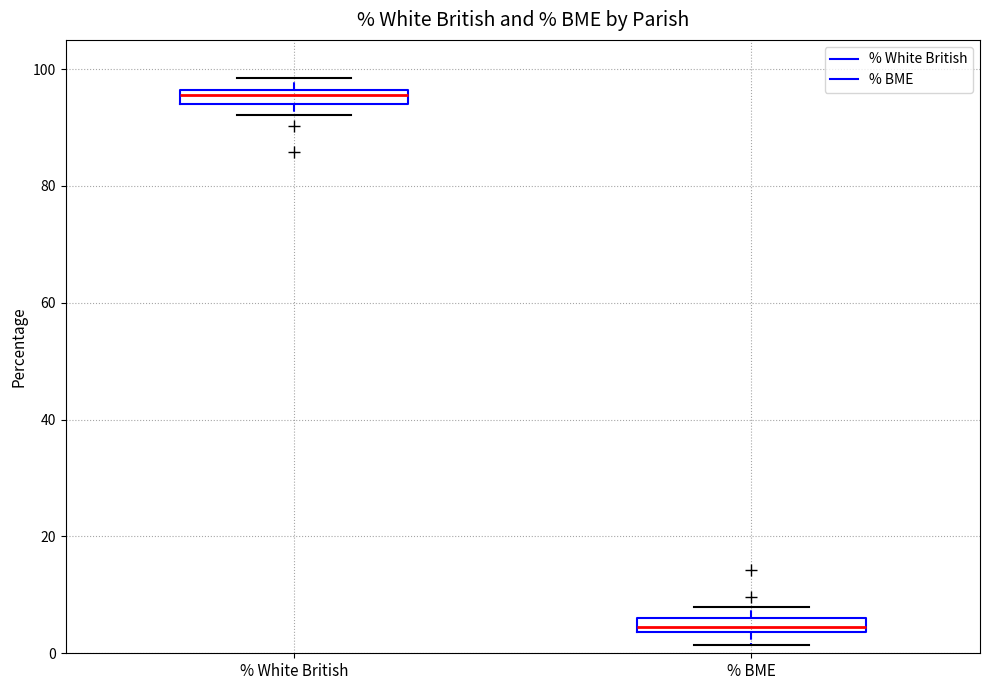

Where does the lower whisker of the box for % BME end on the y-axis? The values are not printed on the chart, so give them approximately, as read against the axis.

2